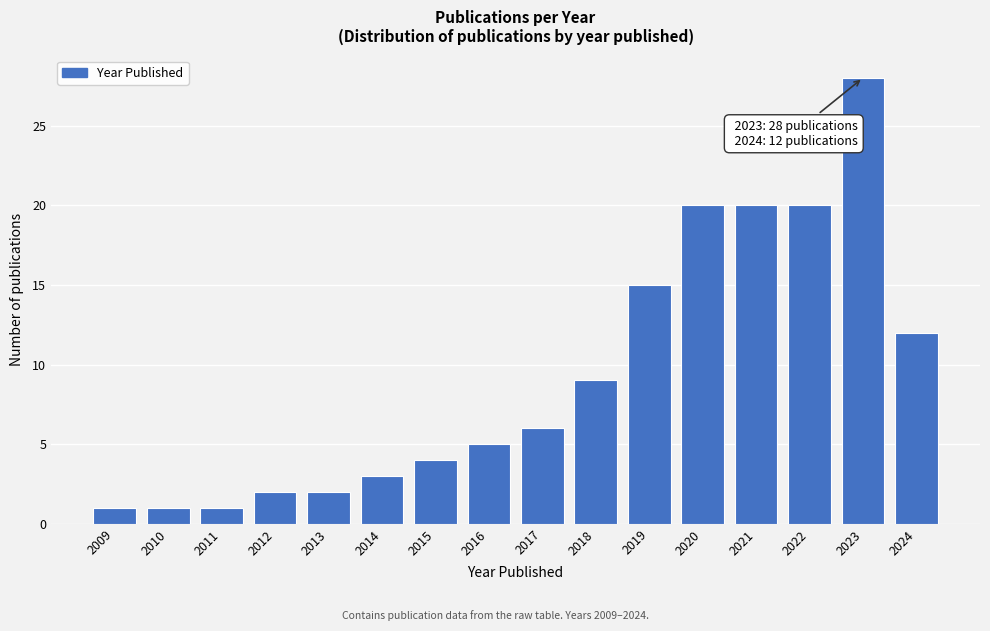

Reading right to left, transcribe all the data shown in this chart.

2024=12	2023=28	2022=20	2021=20	2020=20	2019=15	2018=9	2017=6	2016=5	2015=4	2014=3	2013=2	2012=2	2011=1	2010=1	2009=1